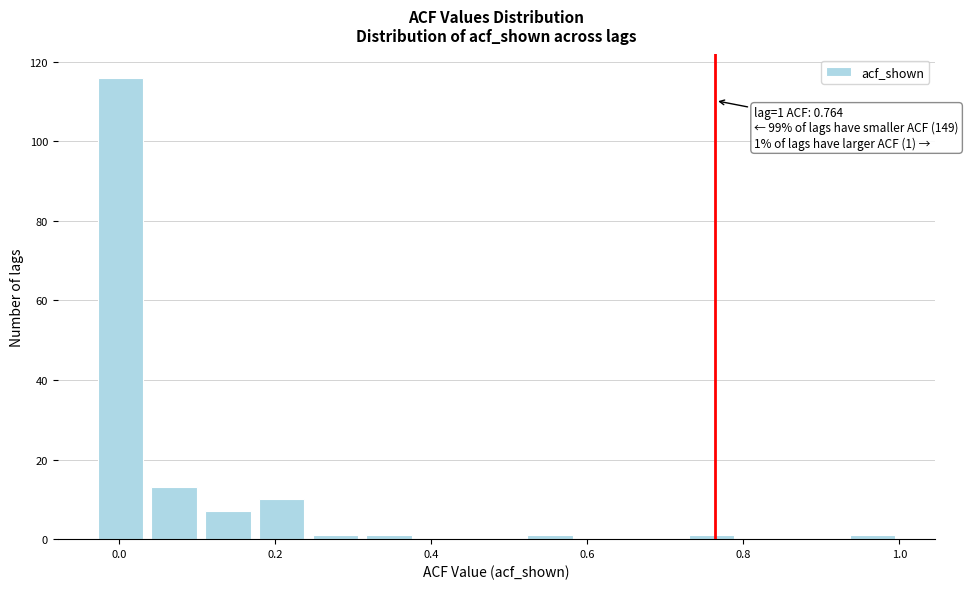

Around what value on the x-axis is the tallest bar? Give the approximate position of its centre, as read against the axis.

0.00